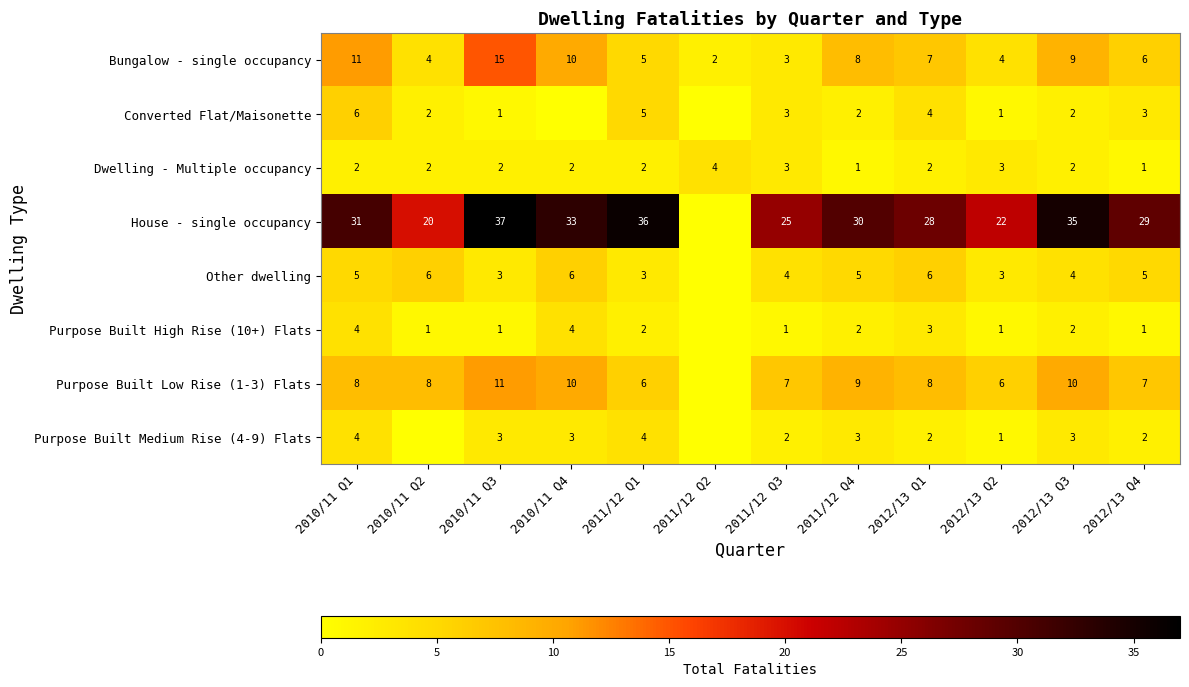

Between 2011/12 Q1 and 2012/13 Q4, which series saw the biggest shift?

House - single occupancy